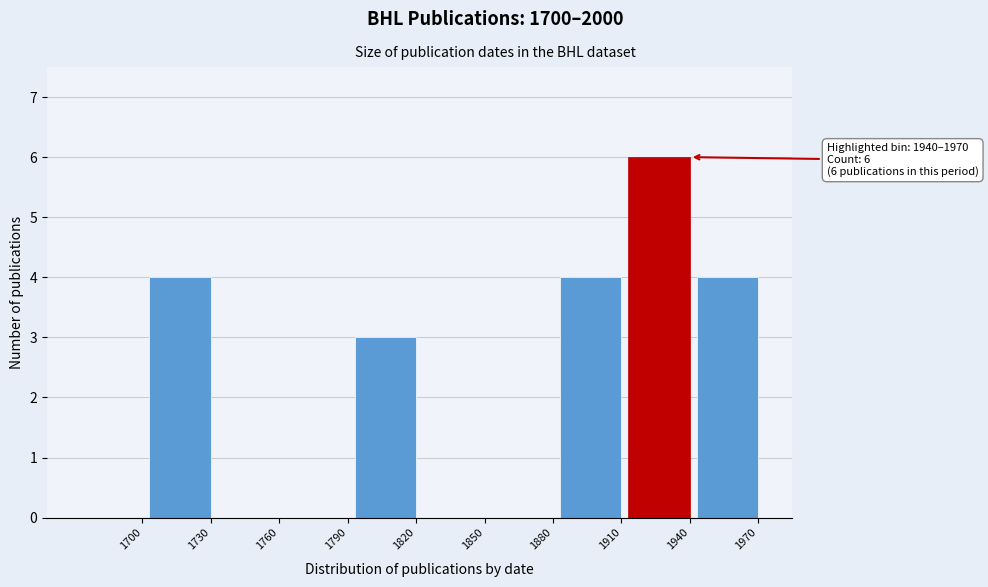

What is the sum of all values?

21